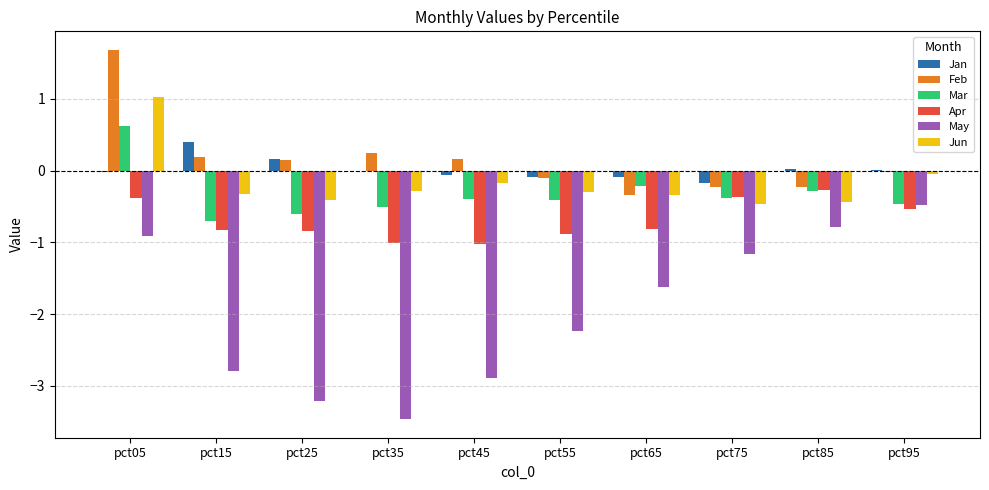

What is the total value across all series at pct65?

-3.4